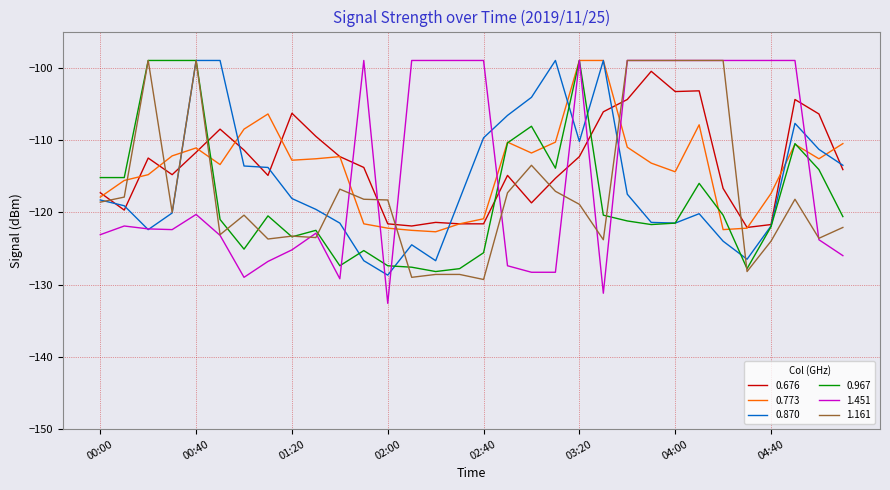

Which series ends up on top after the final intersection of 0.676 and 1.161?

0.676